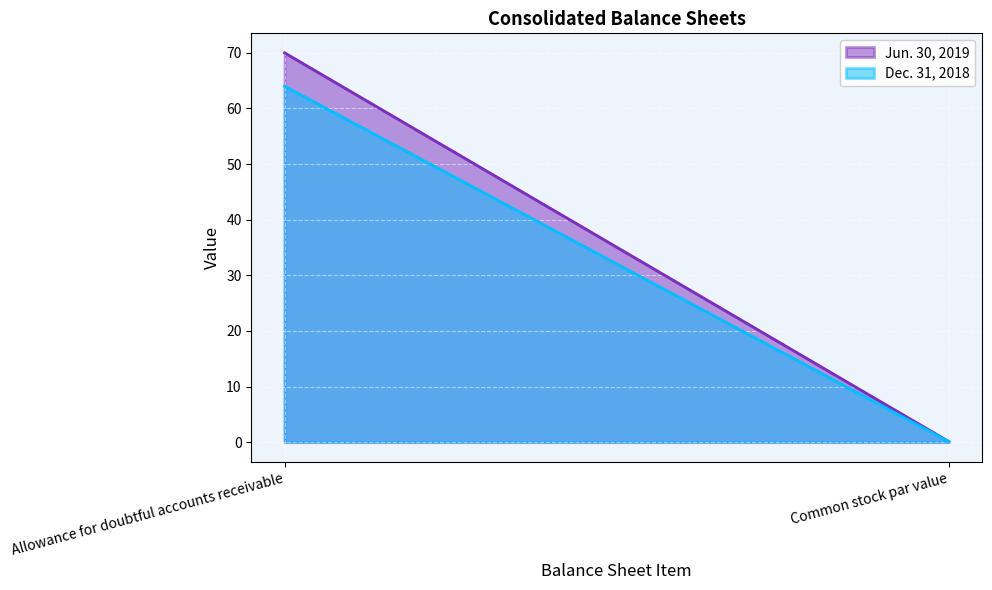

What are all the series names shown in the legend?

Jun. 30, 2019, Dec. 31, 2018